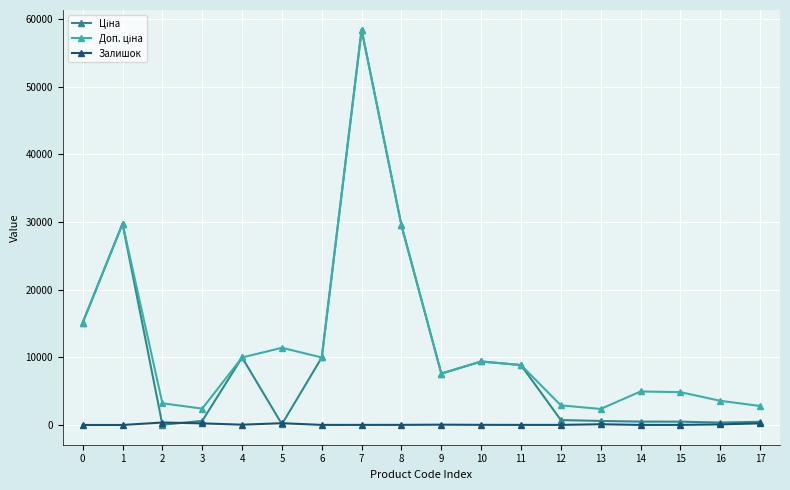

True or false: Залишок has more than 1 interior local peaks.

True